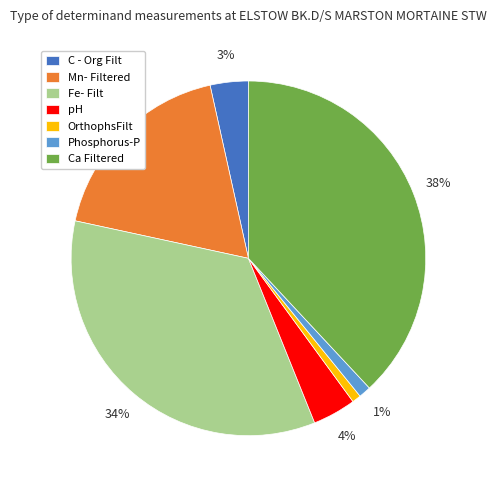

To the nearest percent, what is the difference between the pH and Ca Filtered slice percentages?

34%